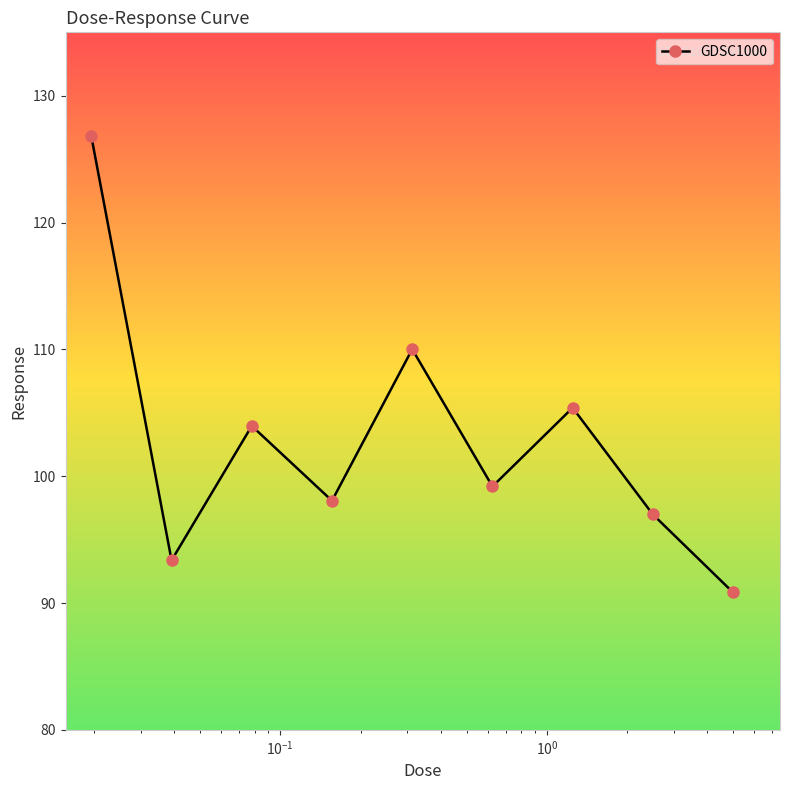

What is the value of the 9th point from the left?

90.8